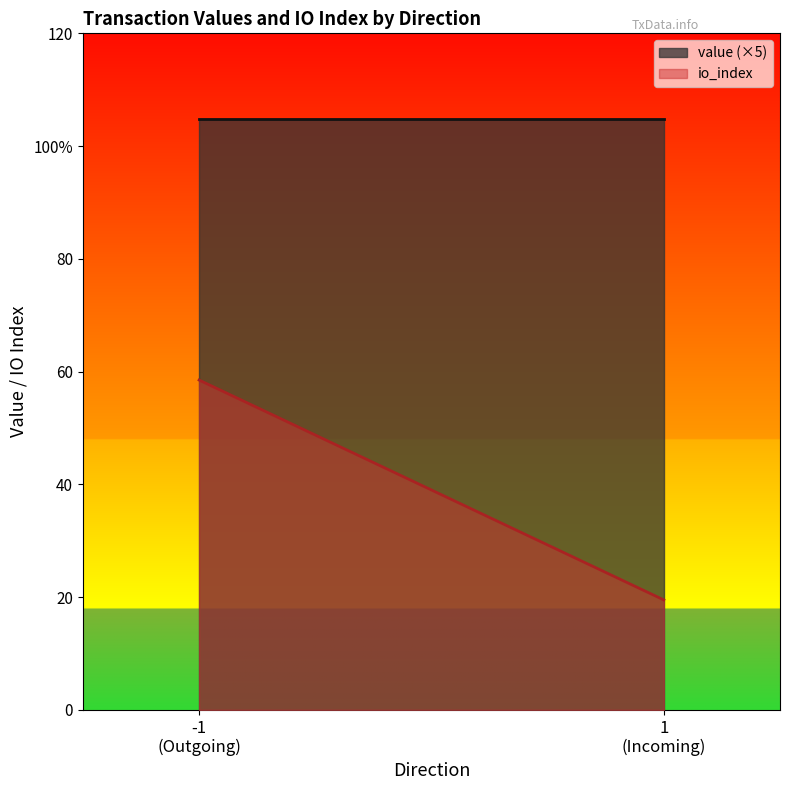

Which series has the largest range (max minus min)?

io_index